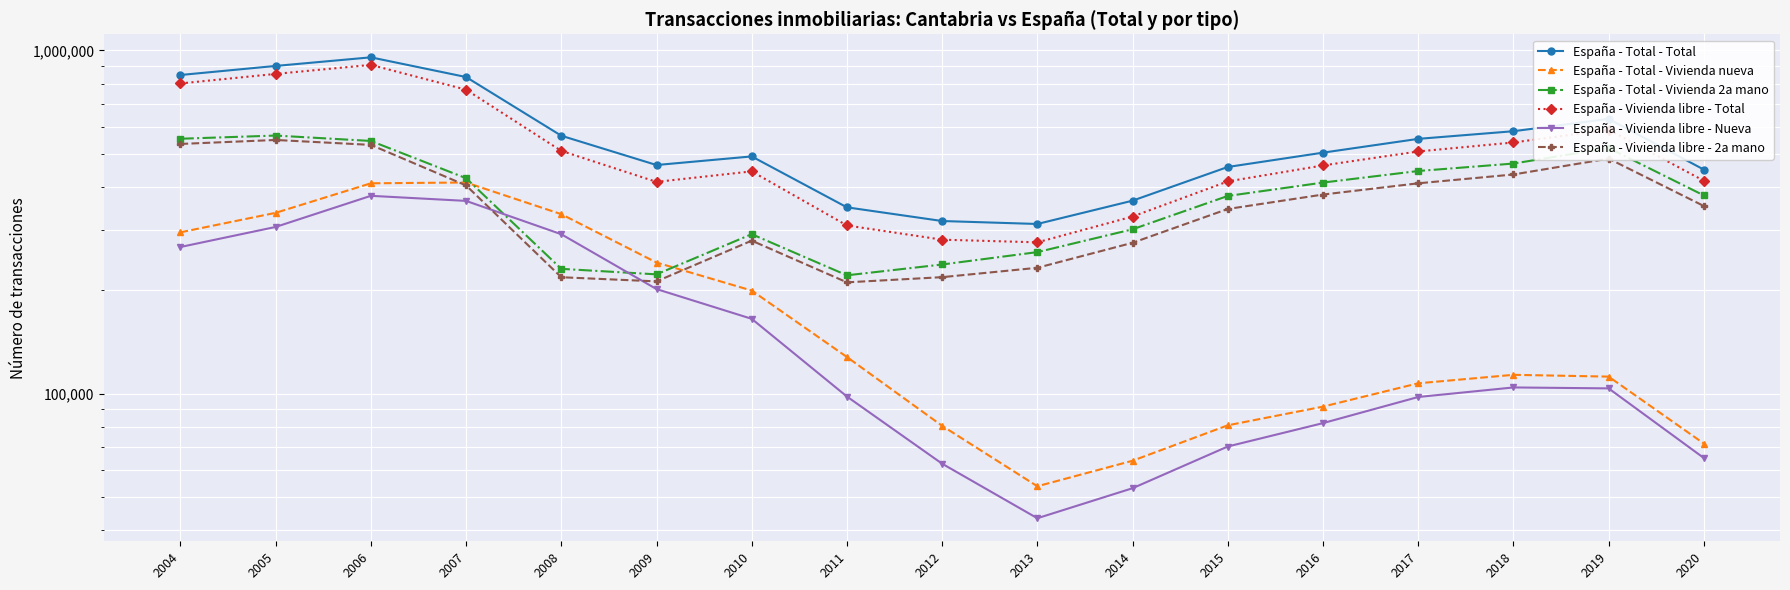

Reading left to right, transcribe all the data shown in this chart.

España - Total - Total: 848390	901574	955187	836871	564464	463719	491287	349118	318469	312223	365070	457689	503875	552684	581793	631858	449735
España - Total - Vivienda nueva: 295242	336478	410193	412439	333426	241053	199731	127880	80577	53717	63752	80862	91661	107195	113467	112113	71561
España - Total - Vivienda 2a mano: 553148	565096	544994	424432	231038	222666	291556	221238	237892	258506	301318	376827	412214	445489	468326	519745	378174
España - Vivienda libre - Total: 801695	854689	907988	768864	509880	414133	444388	309138	281002	276034	328206	415406	462432	507948	539448	587696	417182
España - Vivienda libre - Nueva: 267540	306060	377156	364506	291478	201726	165215	98094	62497	43344	53017	70141	82054	97777	104253	103601	64942
España - Vivienda libre - 2a mano: 534155	548629	530832	404358	218402	212407	279173	211044	218505	232690	275189	345265	380378	410171	435195	484095	352240